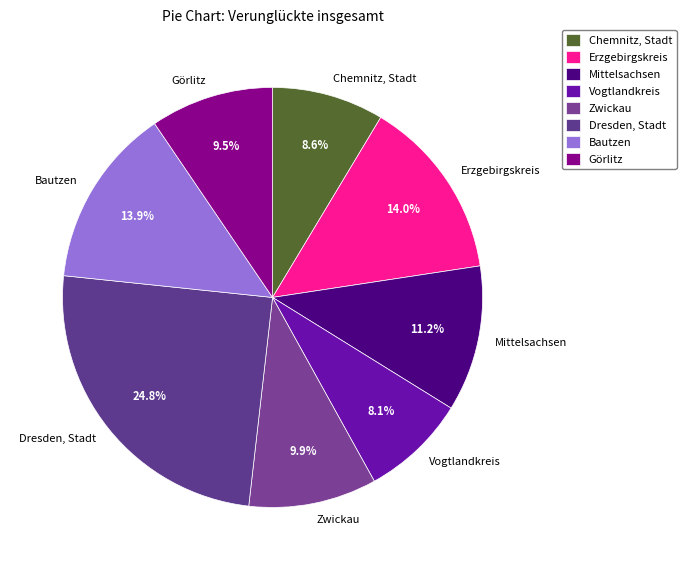

How many slices are in this pie chart?

8